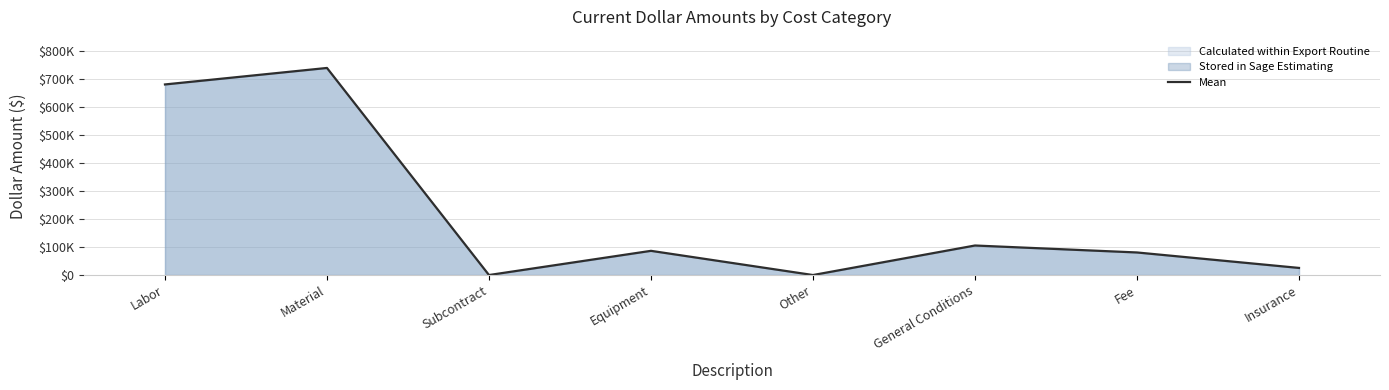

Reading right to left, extract all data points from this chart.

25425.0	80714.5	105607.7	0.0	86526.0	0.0	740574.1	681581.5